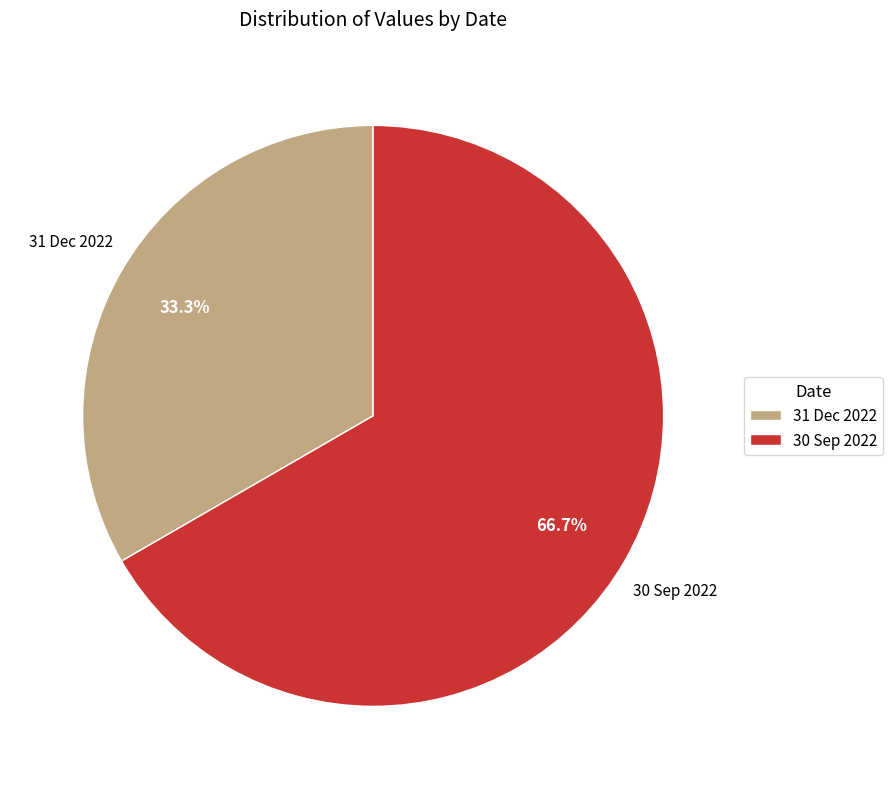

To the nearest percent, what is the average slice percentage?

50%